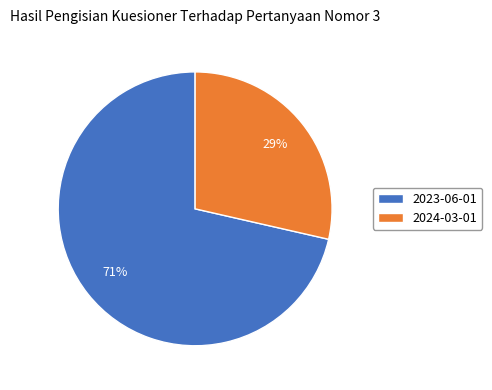

What is the largest slice in the pie chart?

2023-06-01